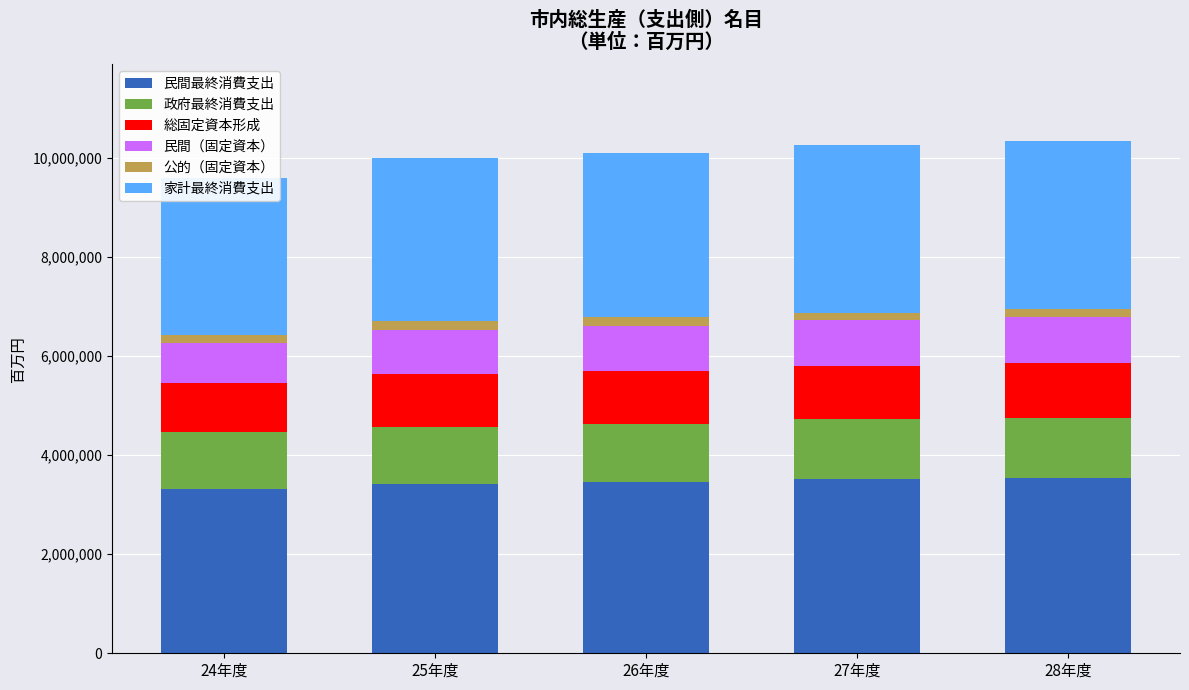

What are all the series names shown in the legend?

民間最終消費支出, 政府最終消費支出, 総固定資本形成, 民間（固定資本）, 公的（固定資本）, 家計最終消費支出